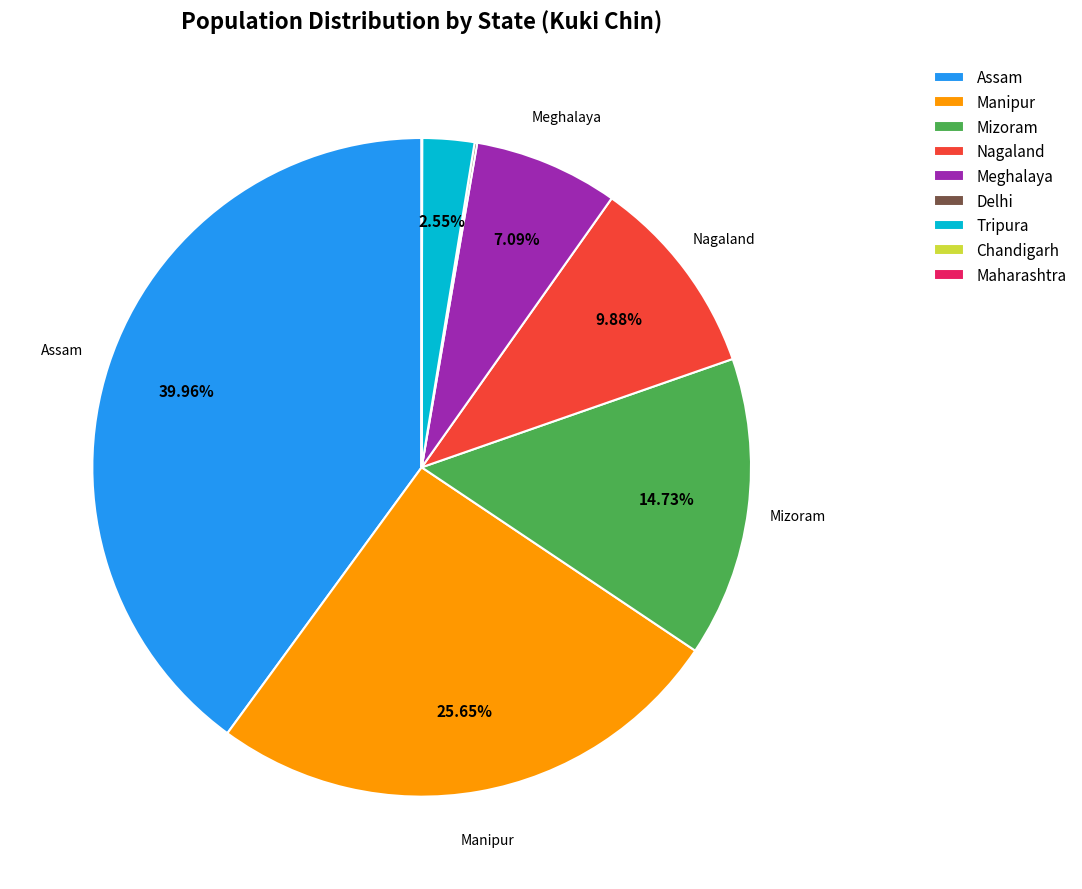

Does Meghalaya represent more than half of the total?

No